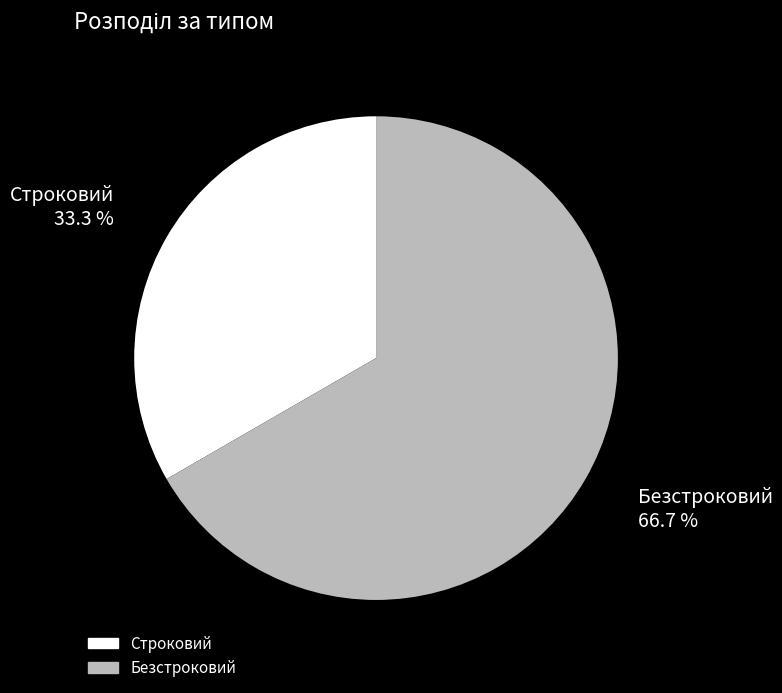

To the nearest percent, what percentage of the pie is Безстроковий?

67%